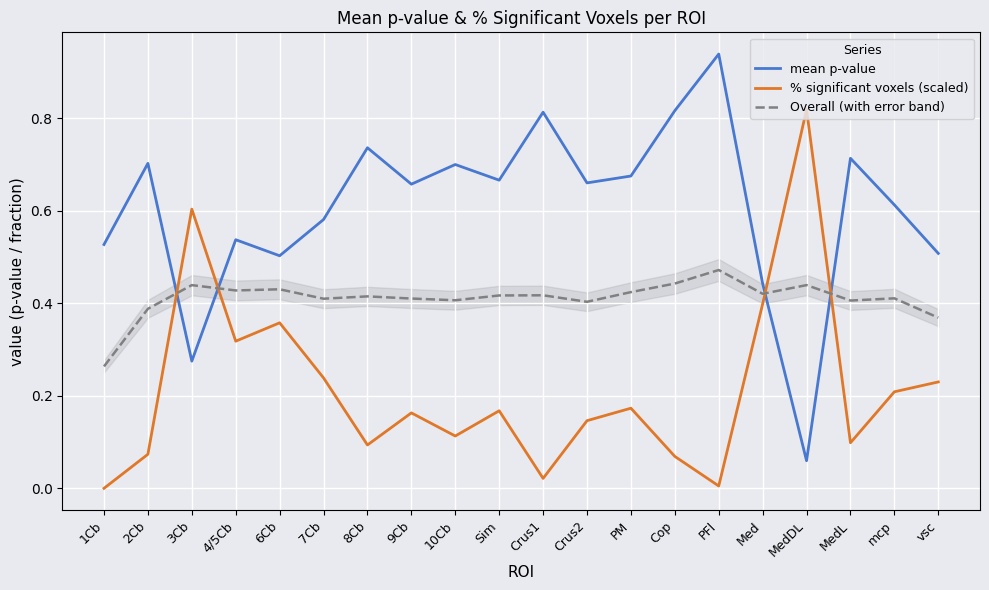

Which has a higher value, Crus2 or 10Cb?

10Cb